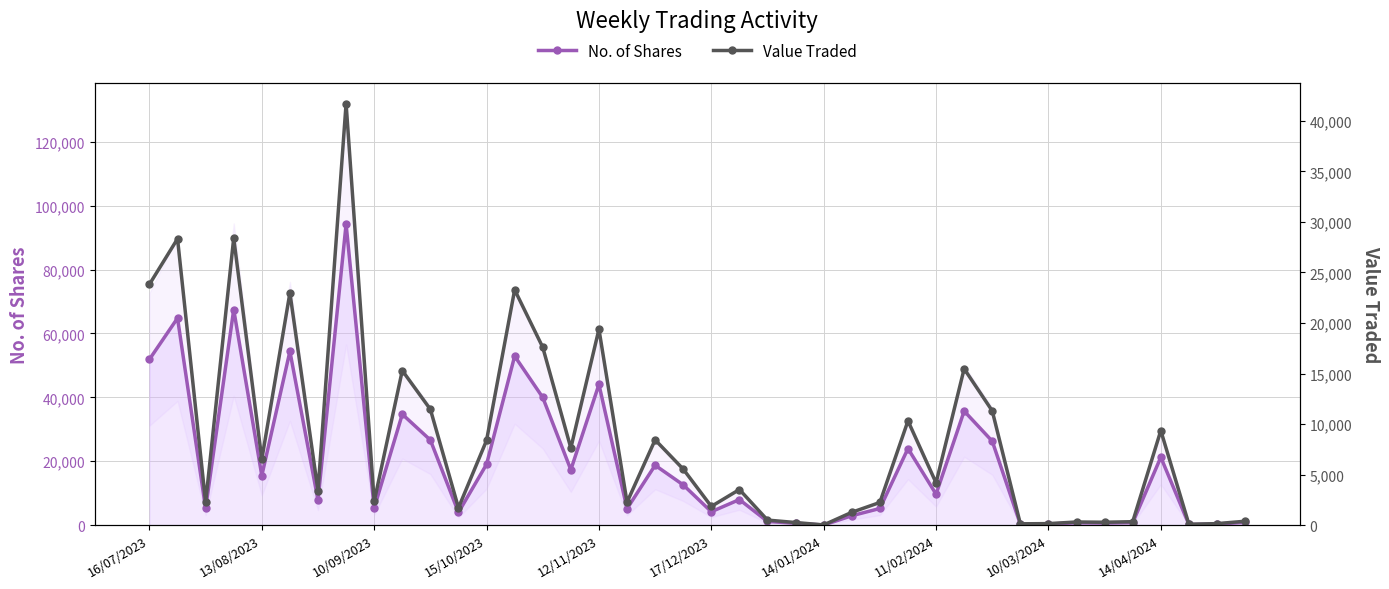

What position from the left is 35?

36